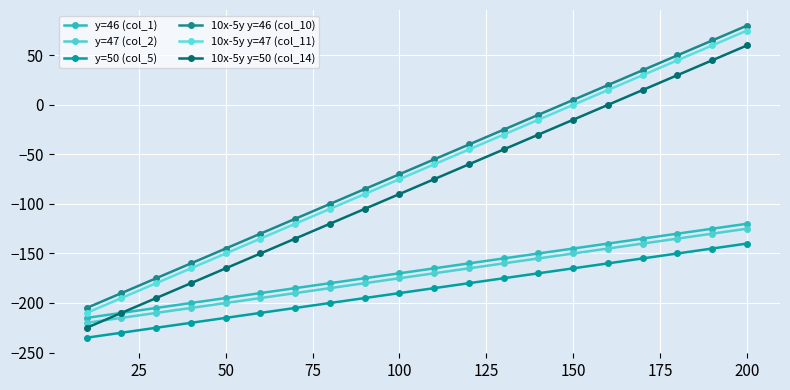

Reading right to left, what are all the values shown in this chart?

y=46 (col_1): -120	-125	-130	-135	-140	-145	-150	-155	-160	-165	-170	-175	-180	-185	-190	-195	-200	-205	-210	-215
y=47 (col_2): -125	-130	-135	-140	-145	-150	-155	-160	-165	-170	-175	-180	-185	-190	-195	-200	-205	-210	-215	-220
y=50 (col_5): -140	-145	-150	-155	-160	-165	-170	-175	-180	-185	-190	-195	-200	-205	-210	-215	-220	-225	-230	-235
10x-5y y=46 (col_10): 80	65	50	35	20	5	-10	-25	-40	-55	-70	-85	-100	-115	-130	-145	-160	-175	-190	-205
10x-5y y=47 (col_11): 75	60	45	30	15	0	-15	-30	-45	-60	-75	-90	-105	-120	-135	-150	-165	-180	-195	-210
10x-5y y=50 (col_14): 60	45	30	15	0	-15	-30	-45	-60	-75	-90	-105	-120	-135	-150	-165	-180	-195	-210	-225